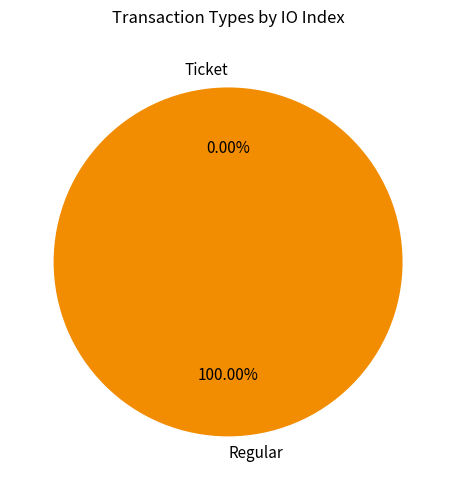

To the nearest percent, what is the difference between the Regular and Ticket slice percentages?

100%